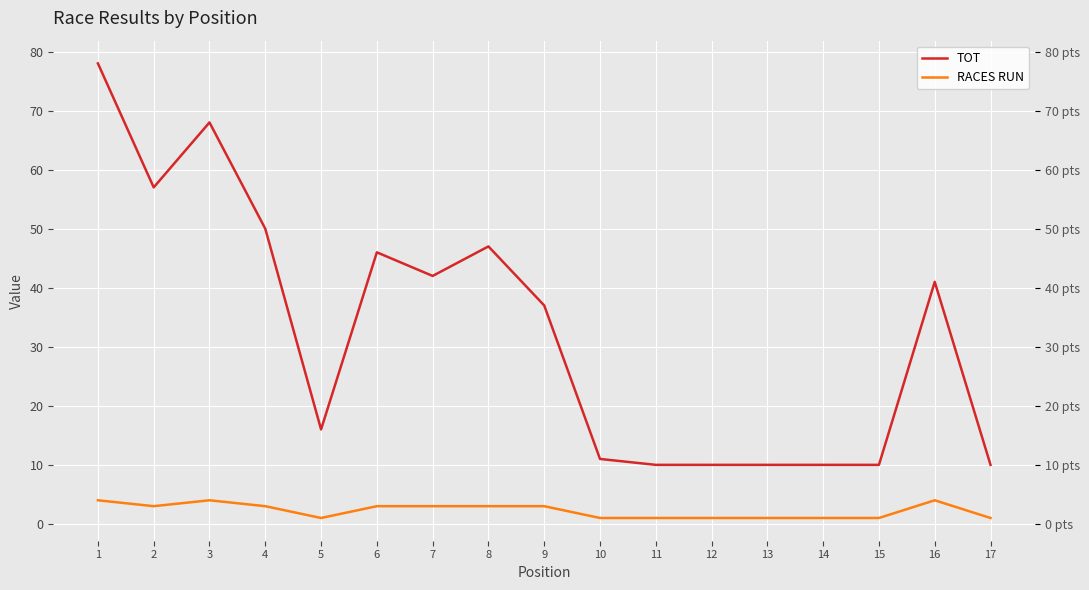

What is the spread (max minus min) of values at 13?

9